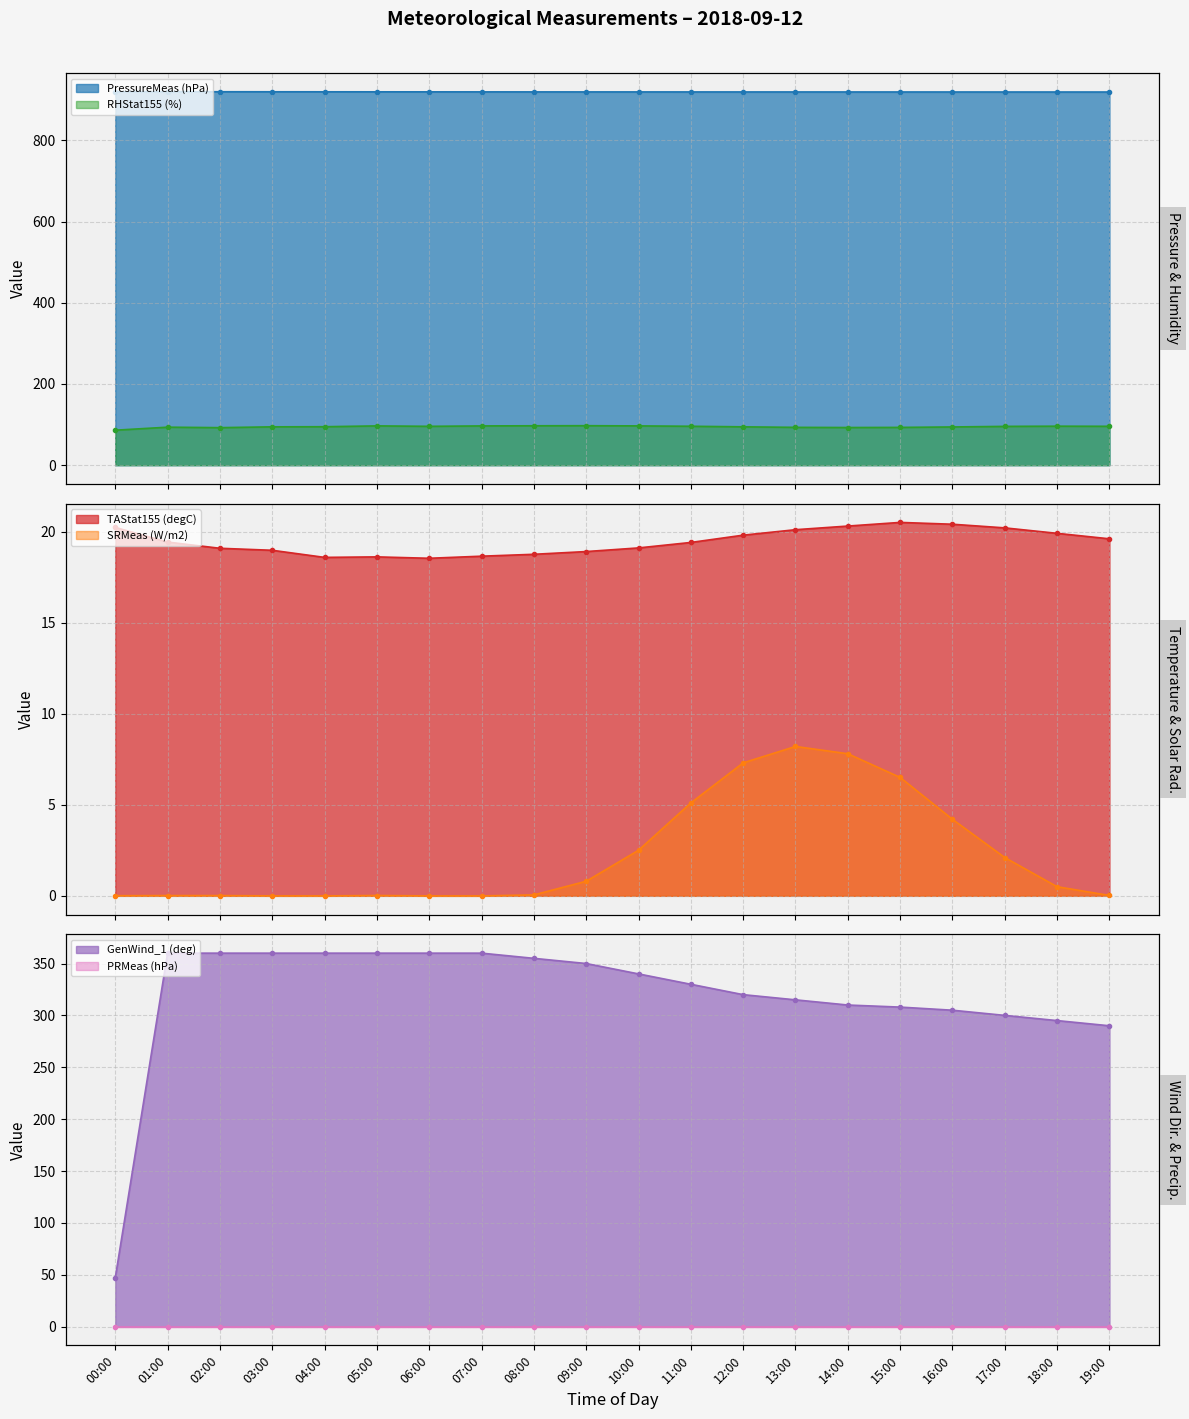

What is the difference between the highest and lowest values at 16:00?

915.0